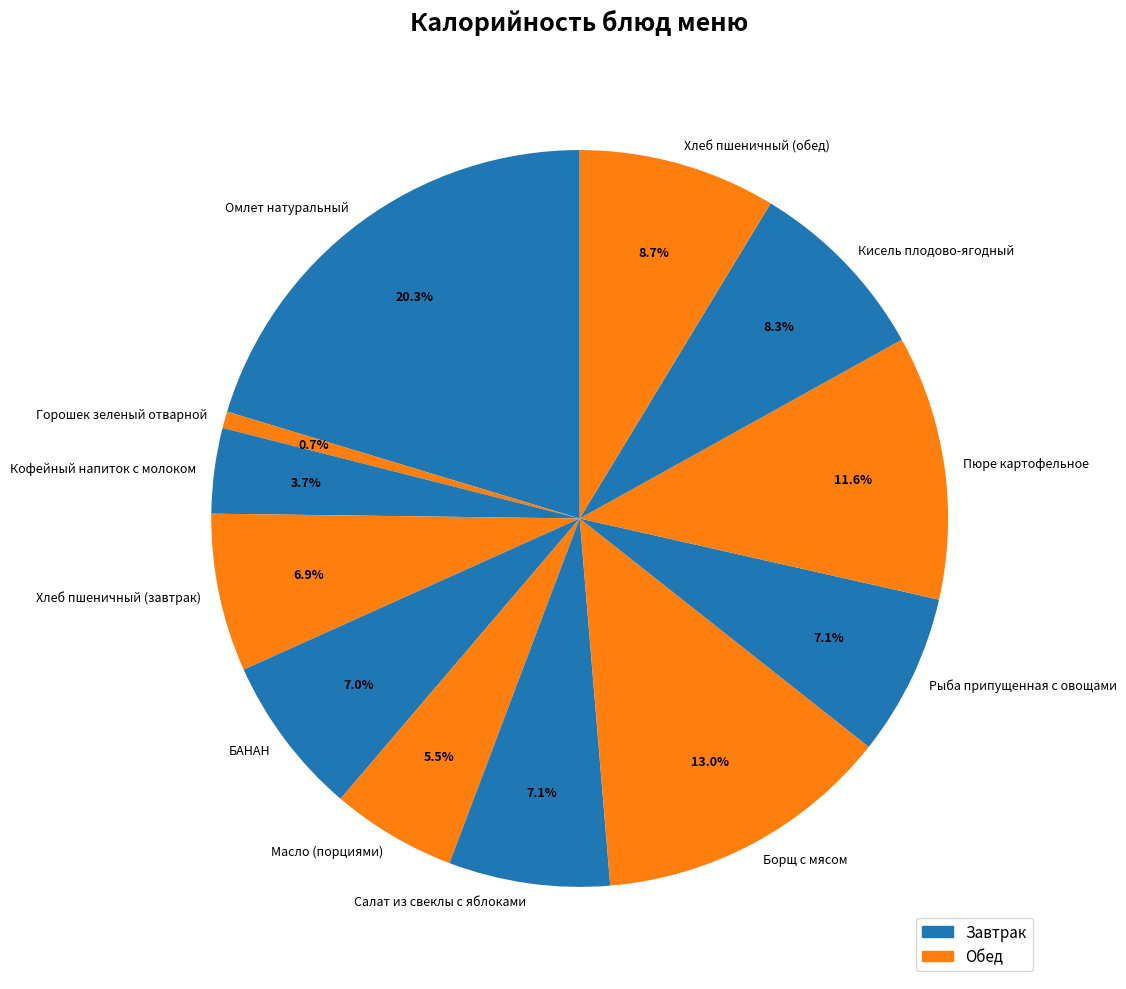

Does Горошек зеленый отварной account for over 50% of the chart?

No